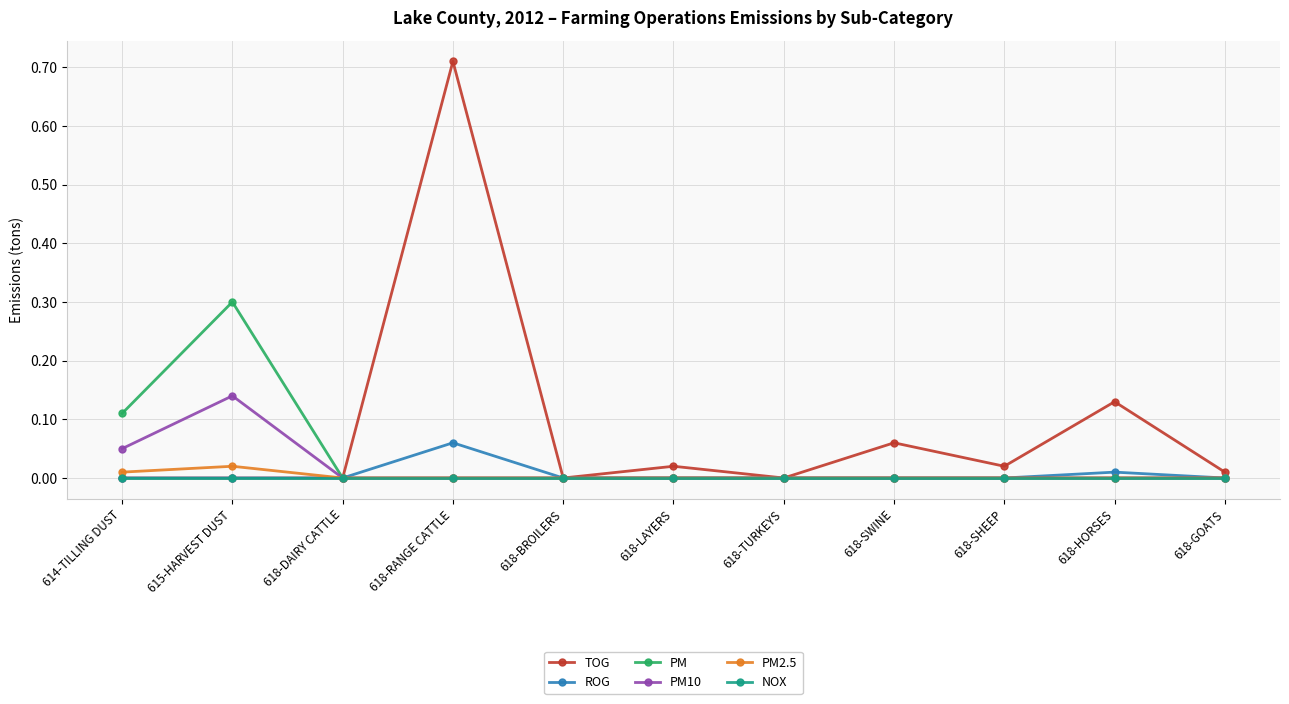

What is the label of the 10th point from the left?

618-HORSES